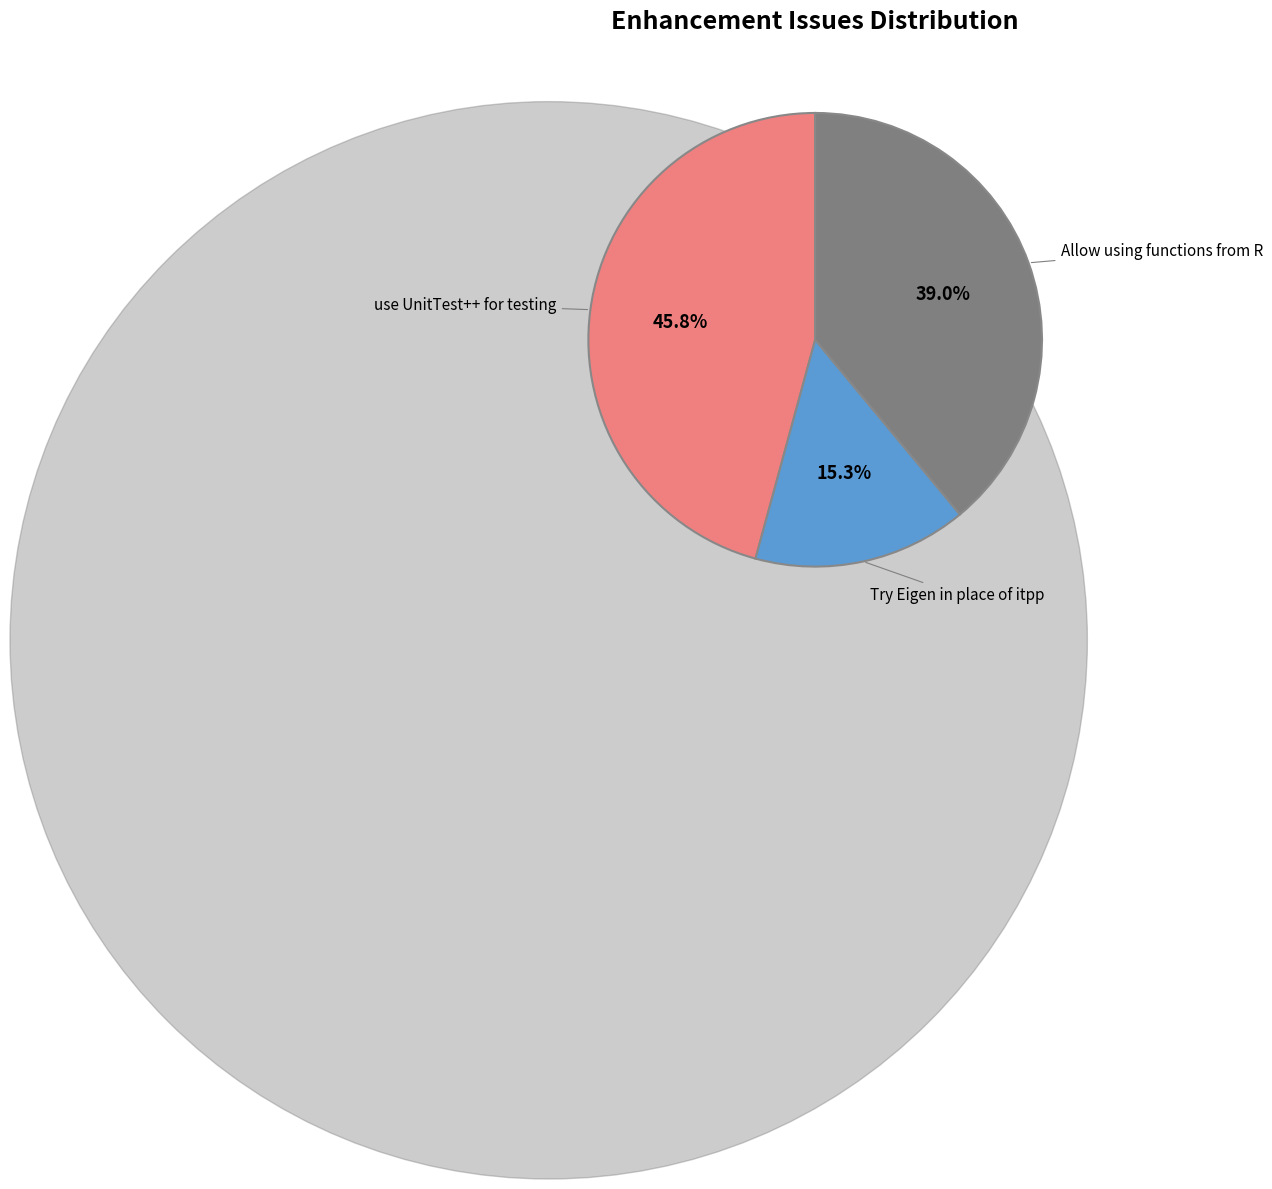

Is the sum of Try Eigen in place of itpp and Allow using functions from R greater than half?

Yes